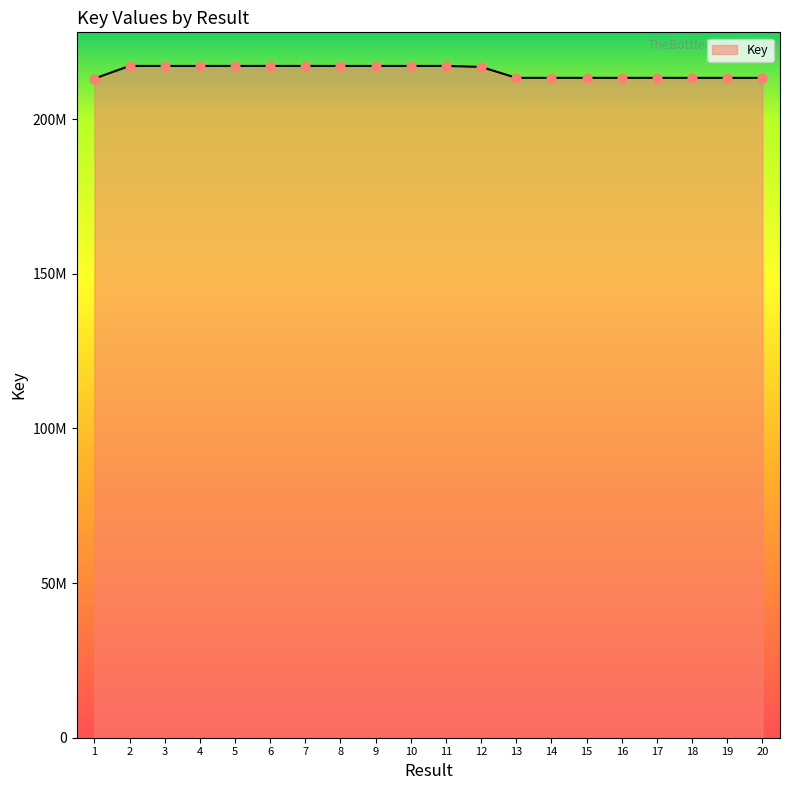

Between 14 and 6, which is larger?

6